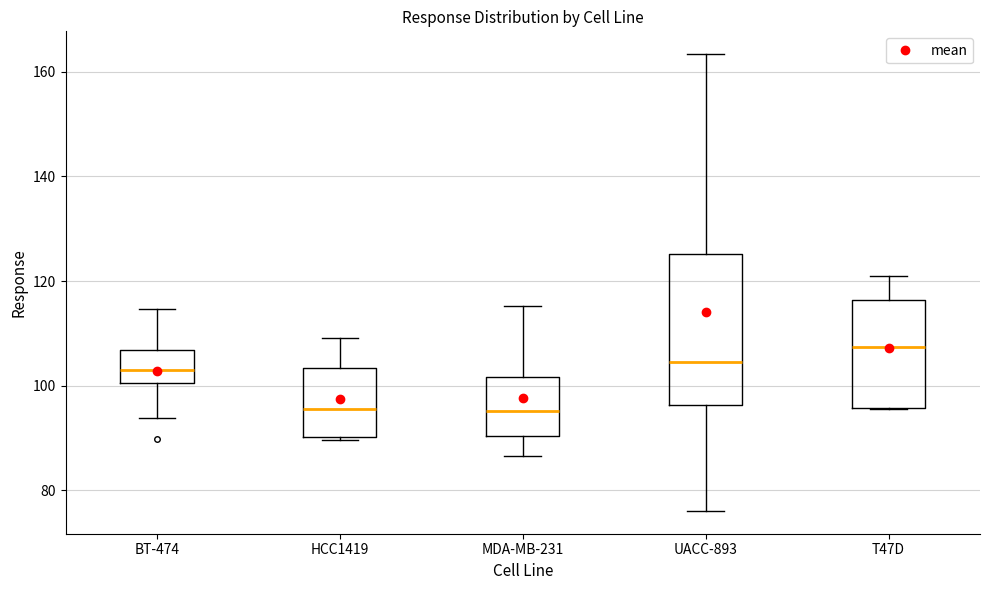

Where is the lower edge of the box for UACC-893 on the y-axis? The values are not printed on the chart, so give them approximately, as read against the axis.

96